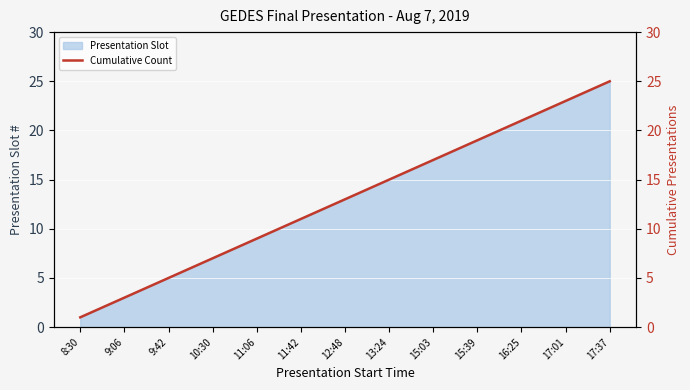

The Presentation Slot series shows 10 at 10:30. True or false?

False